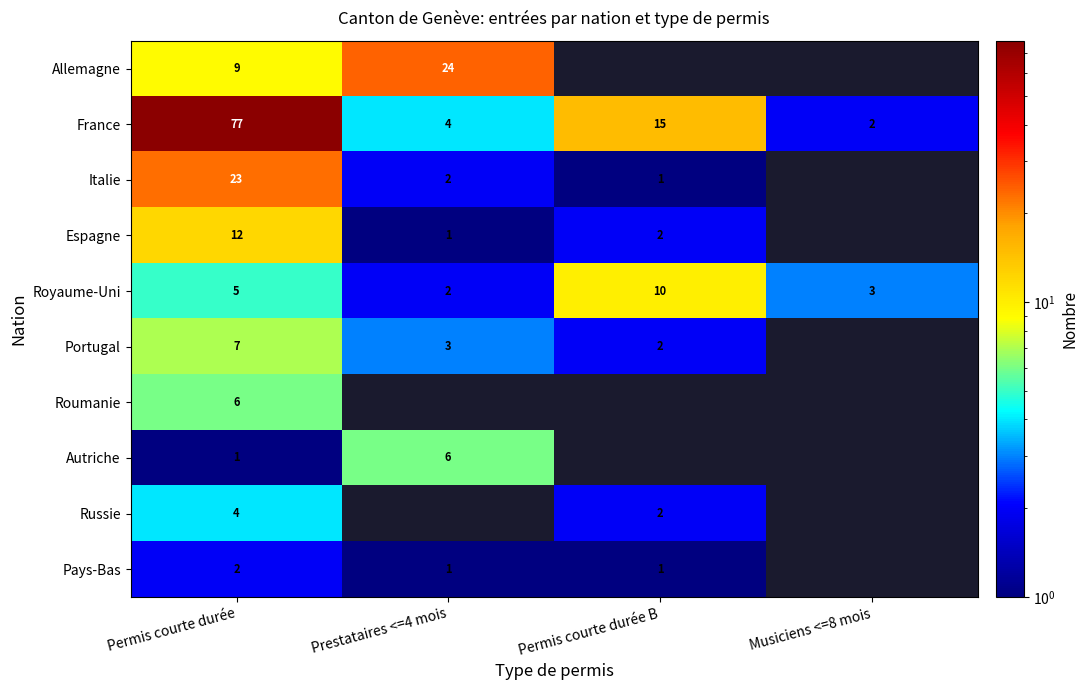

What is the sum of the Espagne values at Permis courte durée B and Permis courte durée?

14